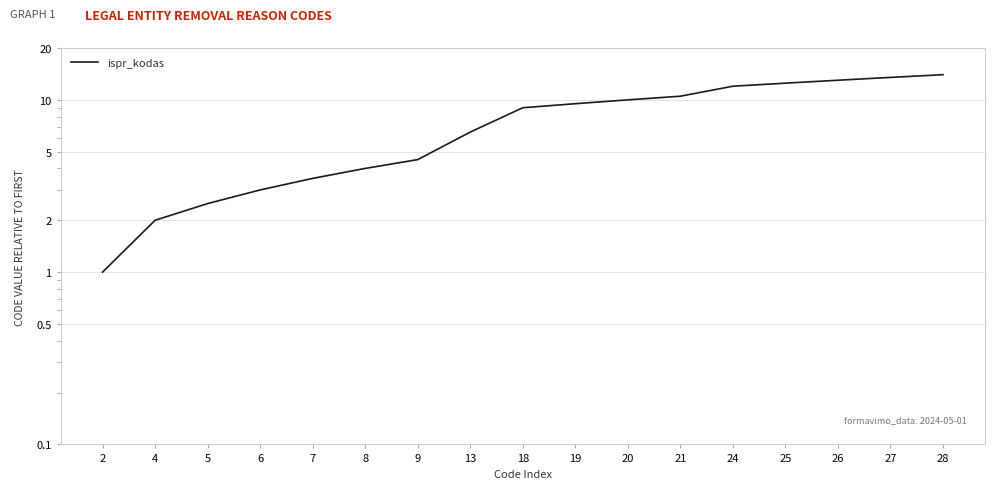

Does the chart have visible grid lines?

Yes